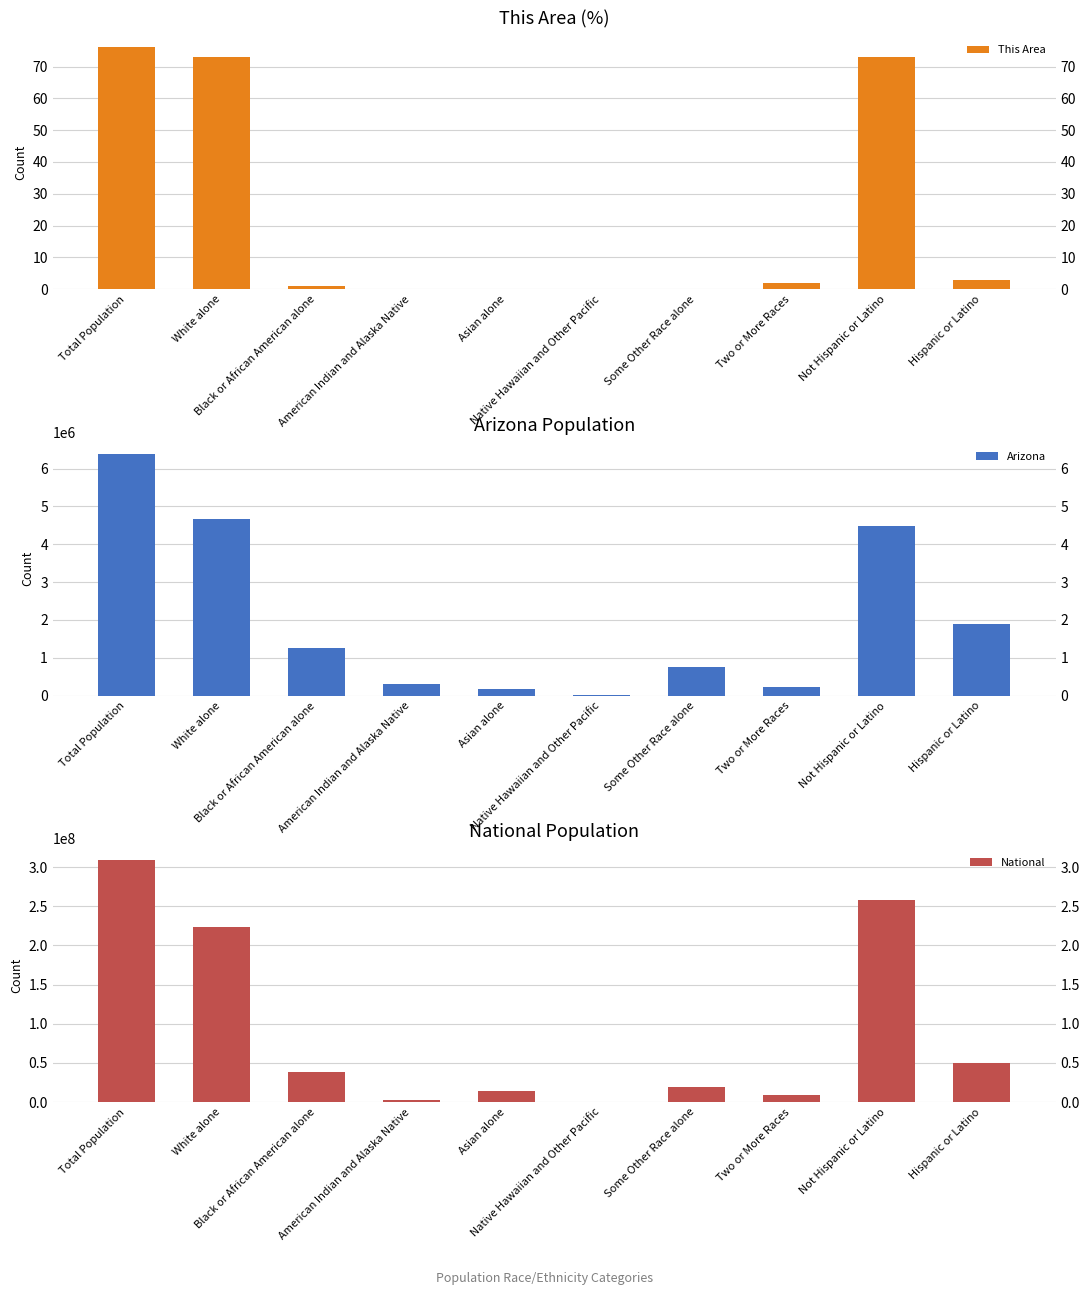

What is the average value of the This Area series?

23